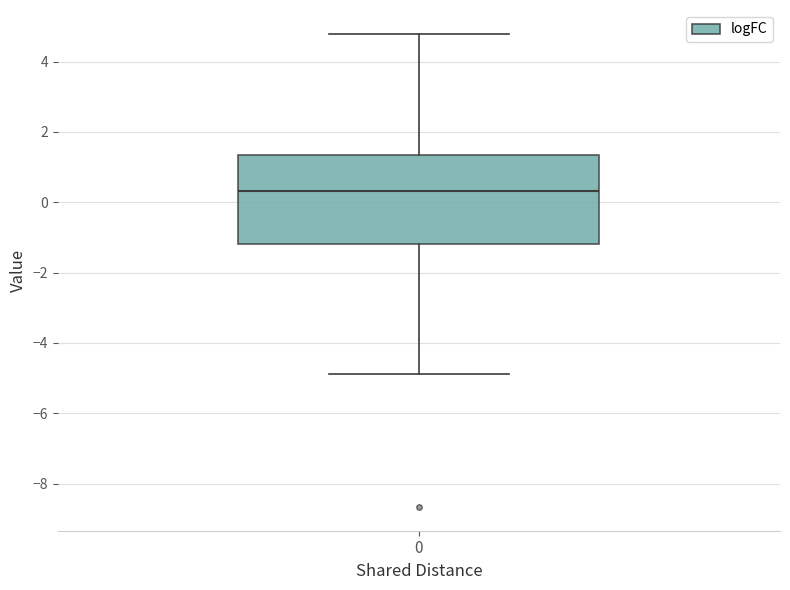

Read this box plot against the y-axis: the position of the median line, the range covered by the box, and the ends of both whiskers. The values are not printed on the chart, so give them approximately, as read against the axis.

median 0.4, box -1.2 to 1.4, whiskers -4.8 to 4.8